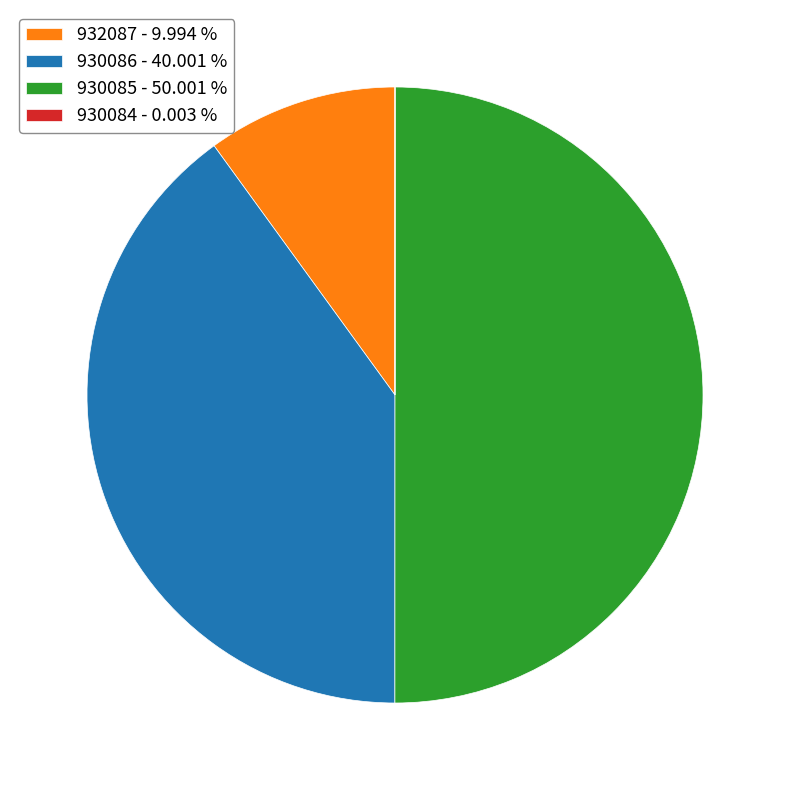

Does 930086 - 40.001 % represent more than half of the total?

No